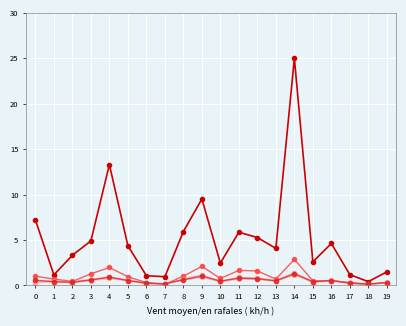

Does the chart have visible grid lines?

Yes